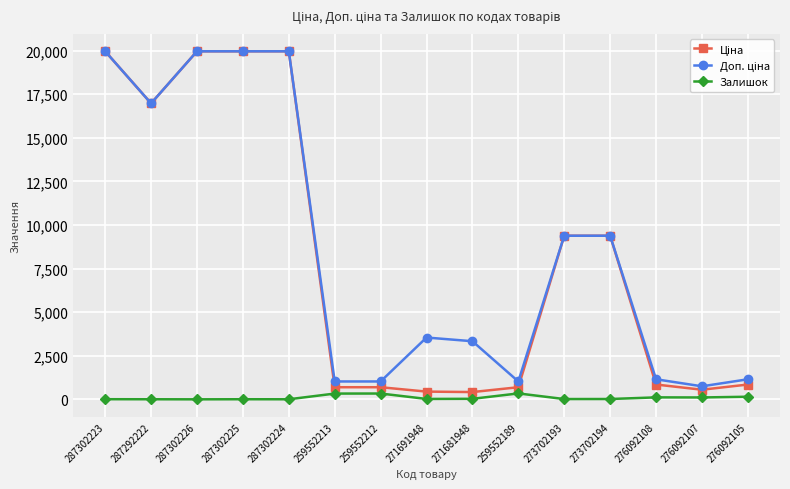

True or false: Залишок has more than 0 points higher than both neighbors.

True